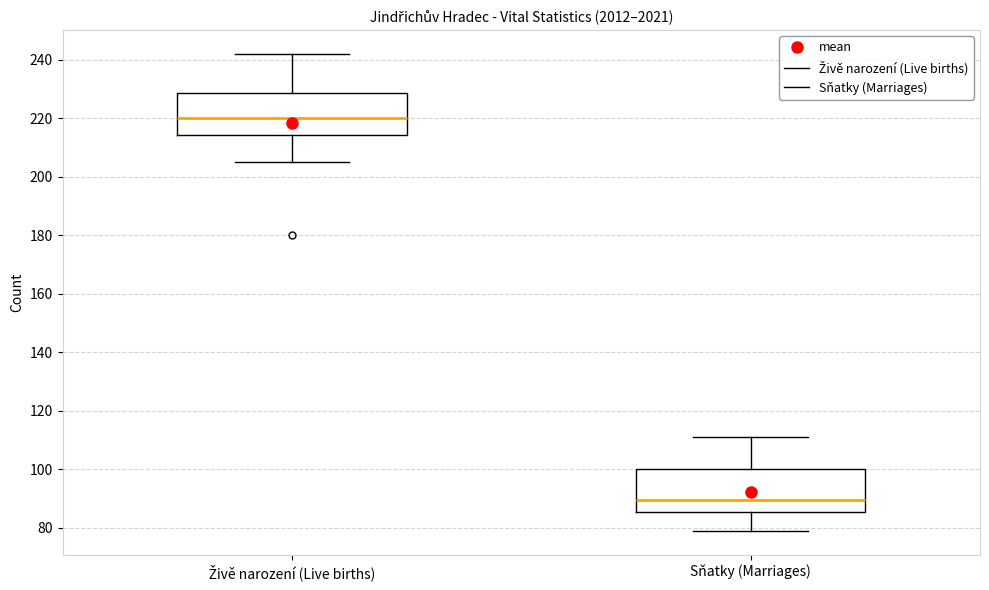

Where does the median line of the box for Živě narození (Live births) sit on the y-axis? The values are not printed on the chart, so give them approximately, as read against the axis.

220